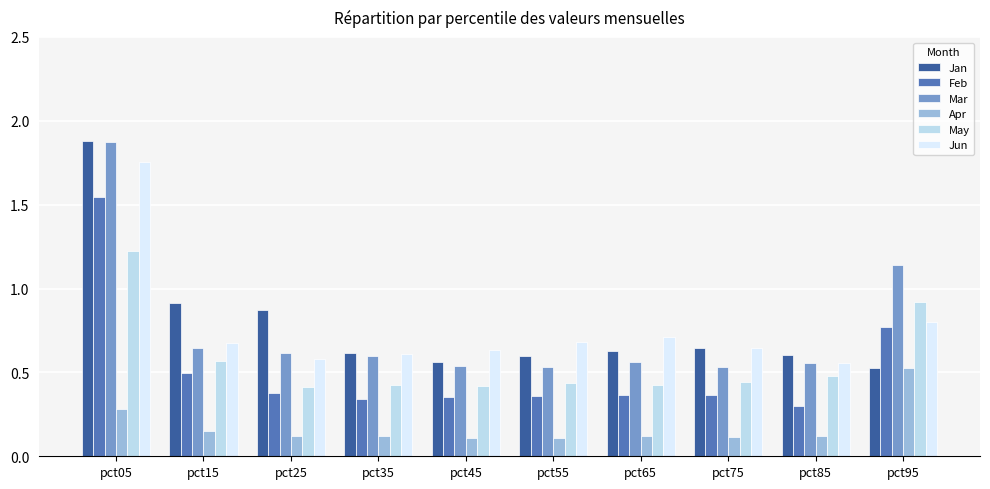

True or false: Jan has a value of 0.6 at pct85.

True